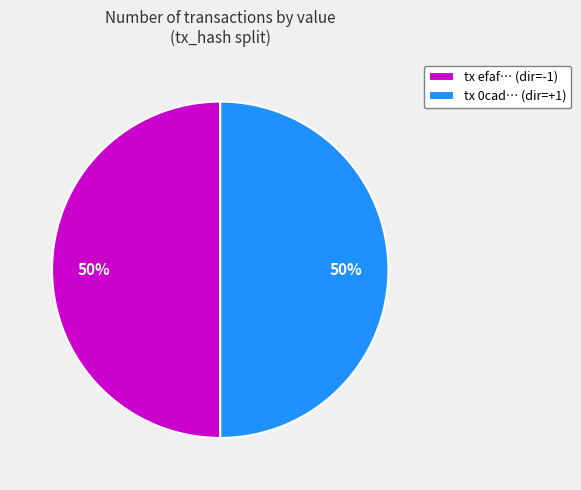

What percentage is the tx efaf… (dir=-1) slice, to the nearest percent?

50%